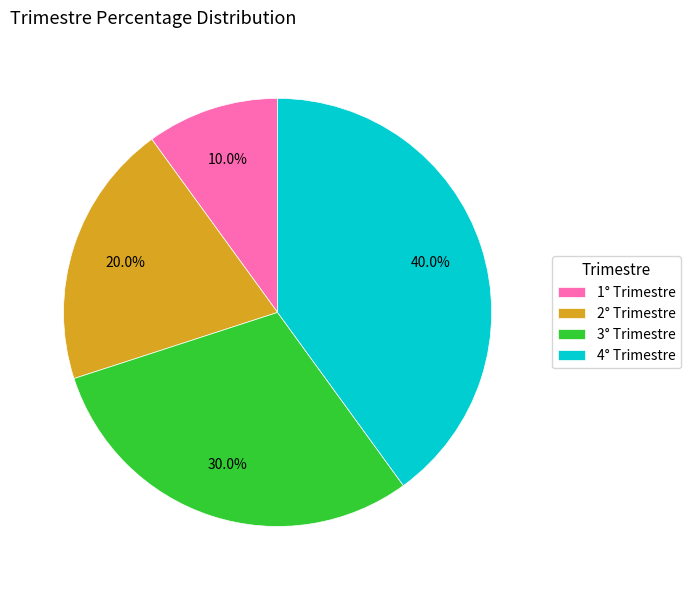

Which slice is the largest?

4° Trimestre